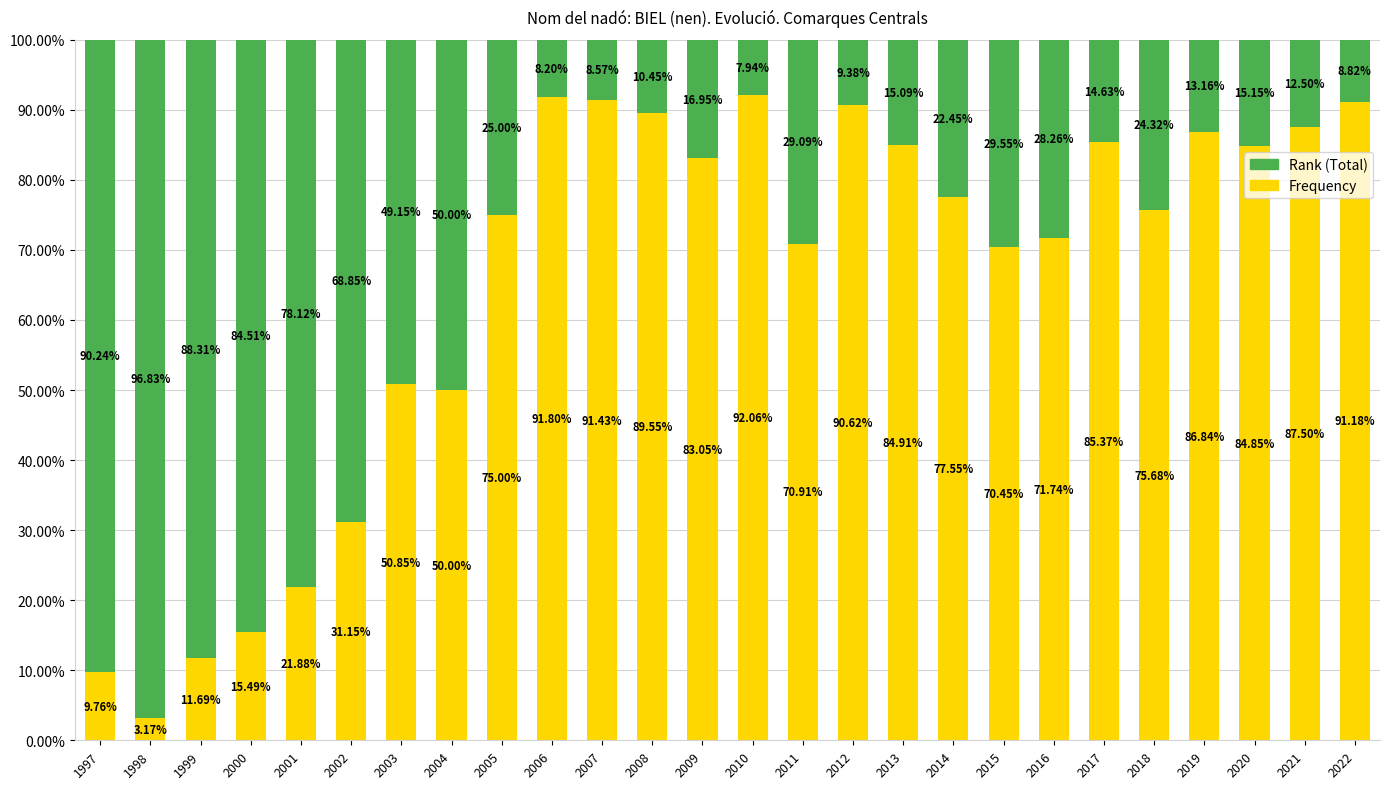

How many values in the Frequency series are below 77?

13